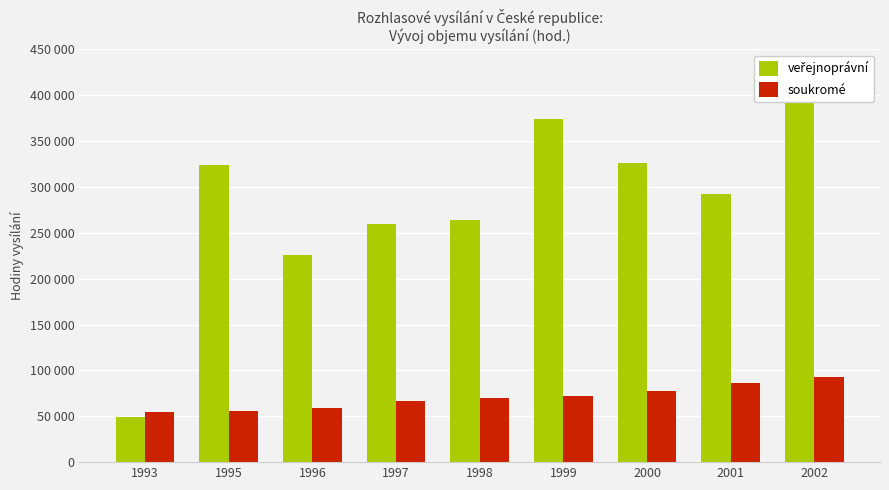

What is the value of the veřejnoprávní bar at the 7th from the left?

325579